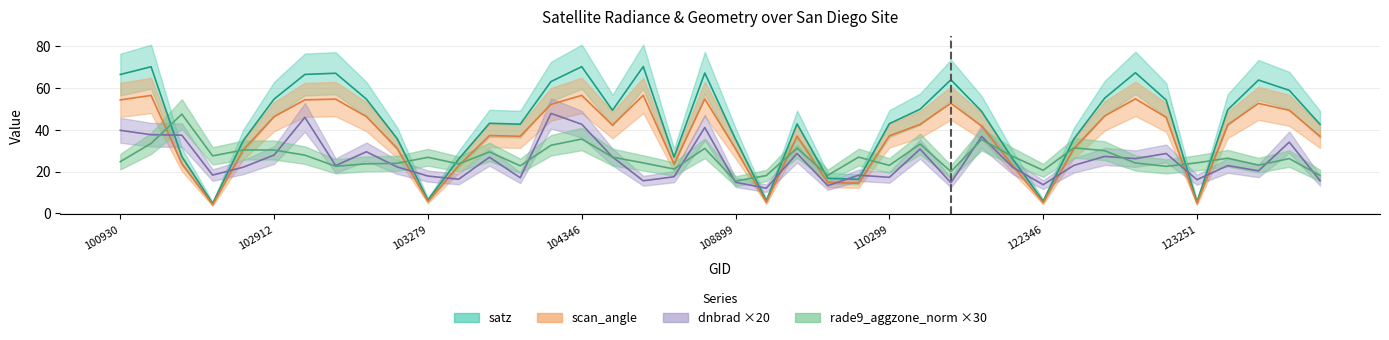

At which category does the chart reach its minimum across all series?

102671